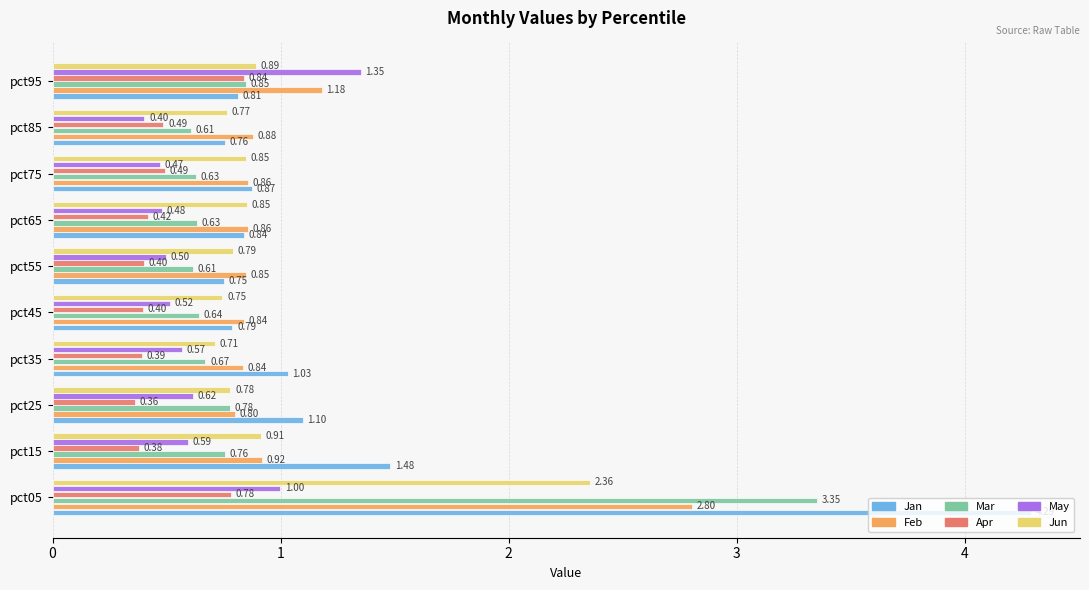

What is the difference between the second highest and second lowest values in the Feb series?

0.3